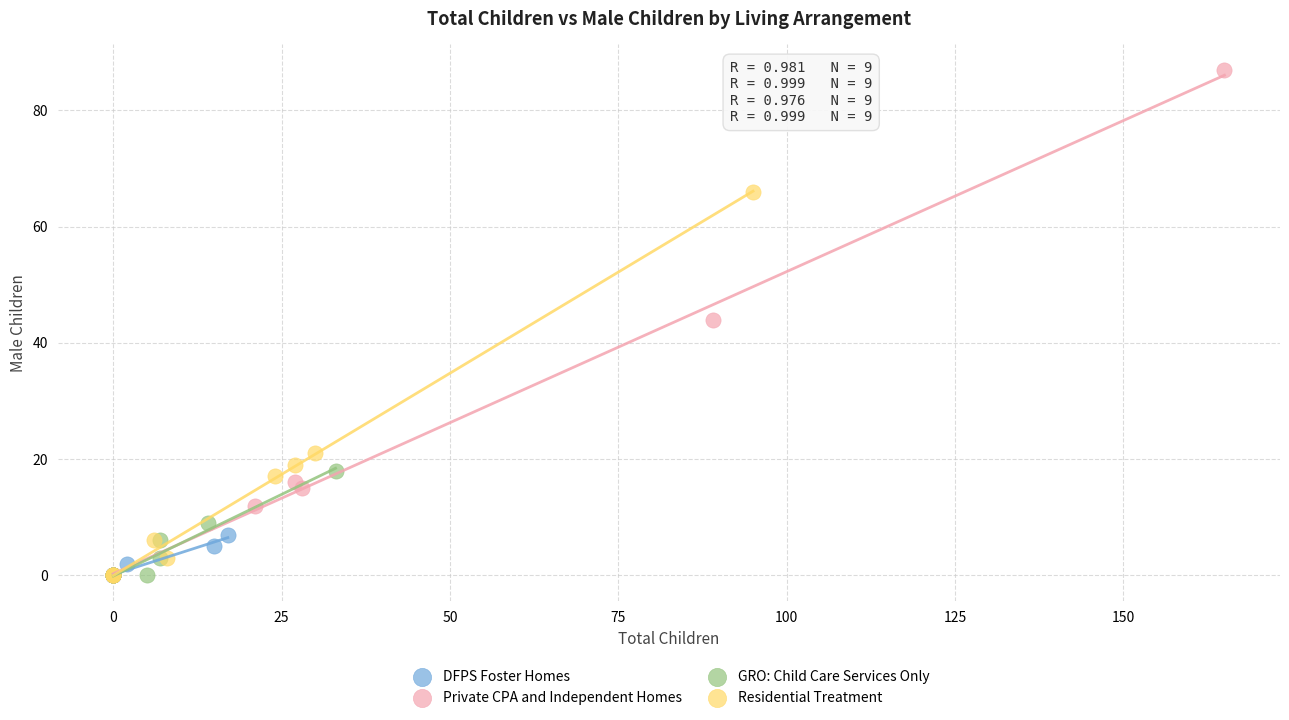

Which series has the widest spread of Y values?

Private CPA and Independent Homes